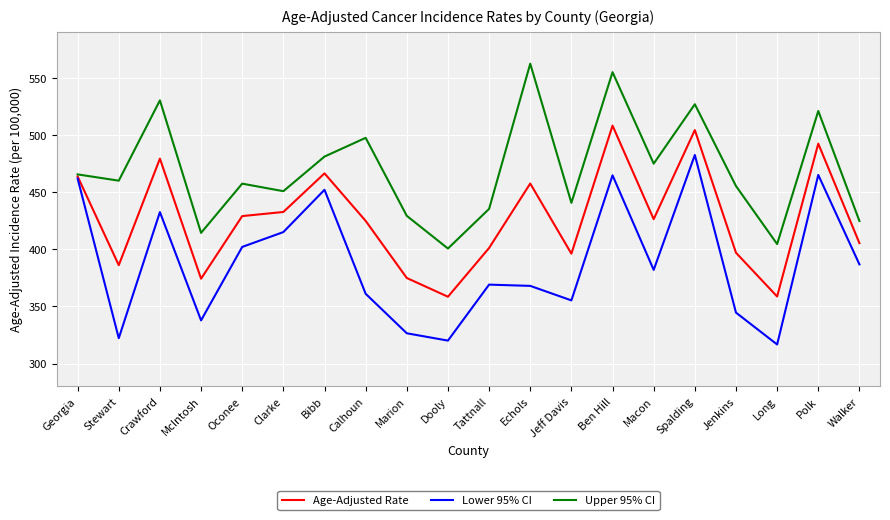

What position from the left is Calhoun?

8